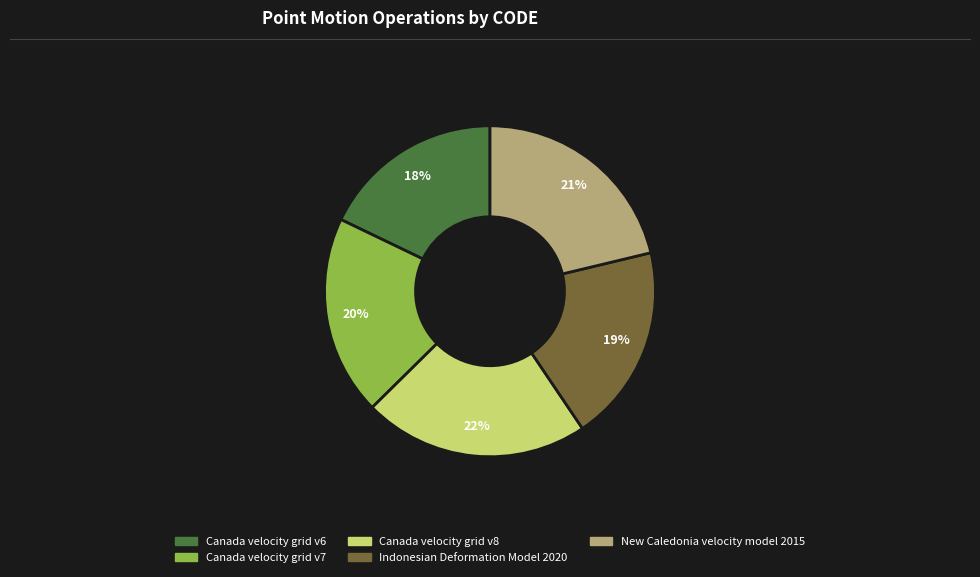

What is the largest slice in the pie chart?

Canada velocity grid v8